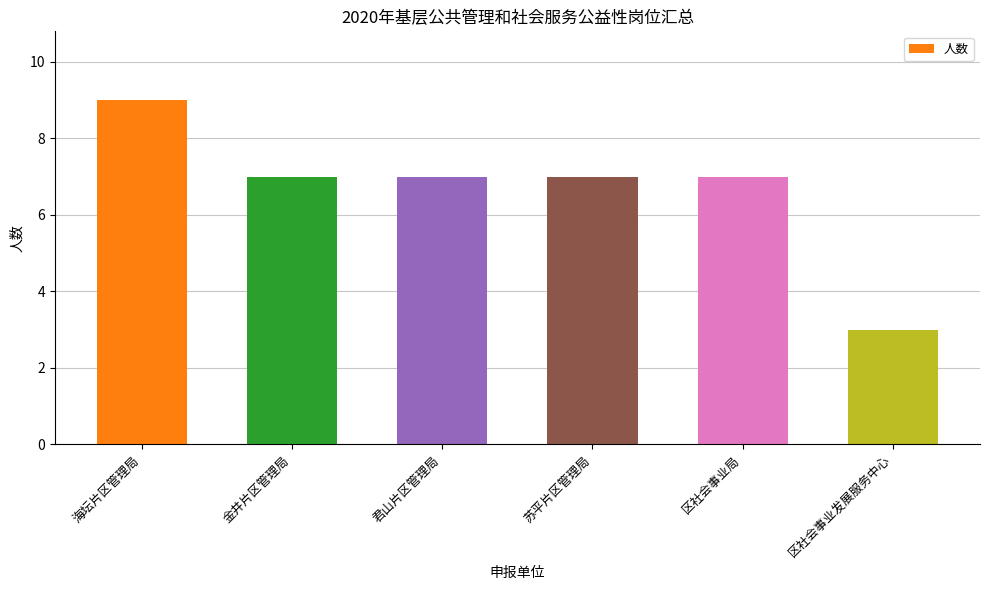

What is the label of the 5th bar from the right?

金井片区管理局